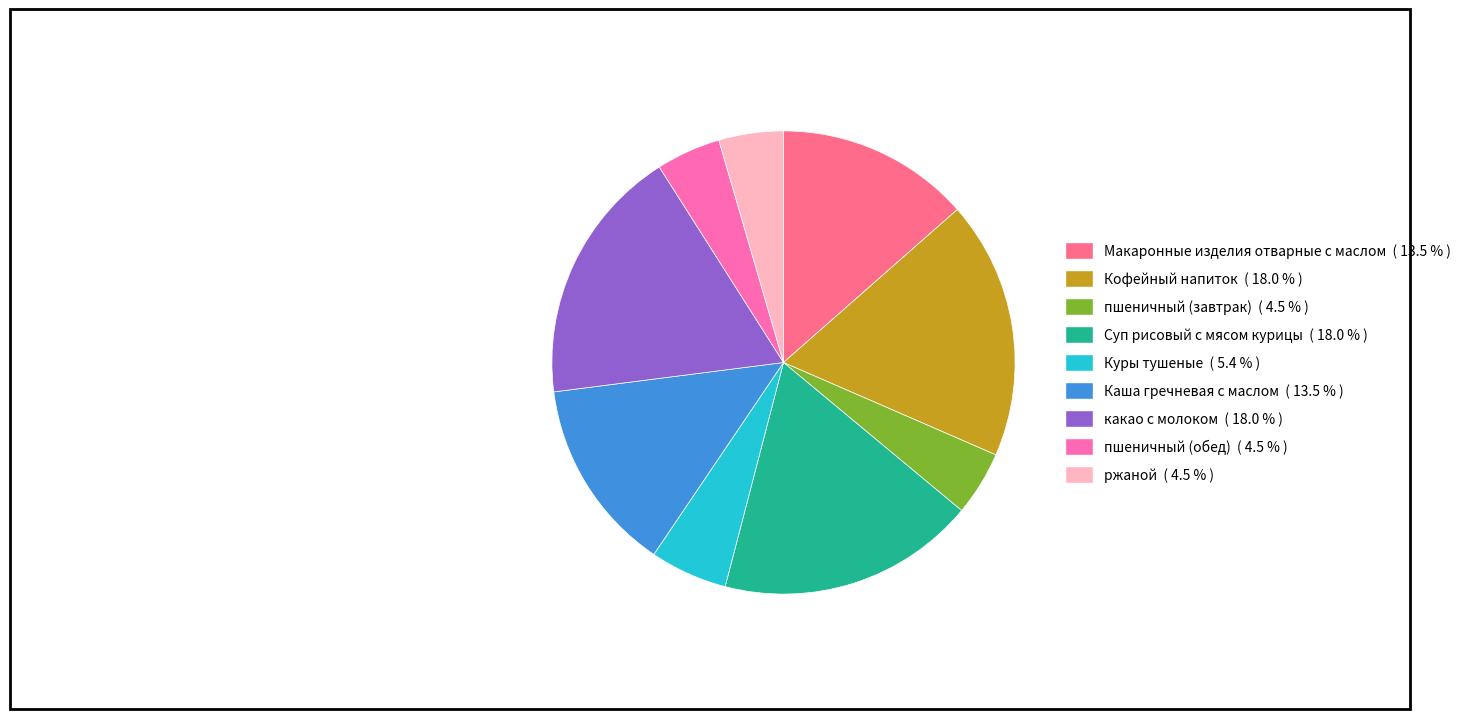

True or false: Кофейный напиток accounts for 7% of the total.

False